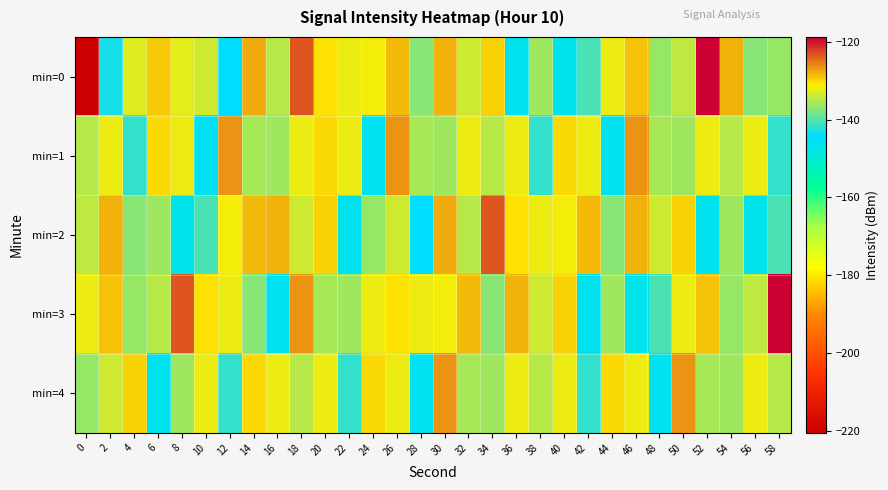

What is the spread (max minus min) of values at 26?

7.2